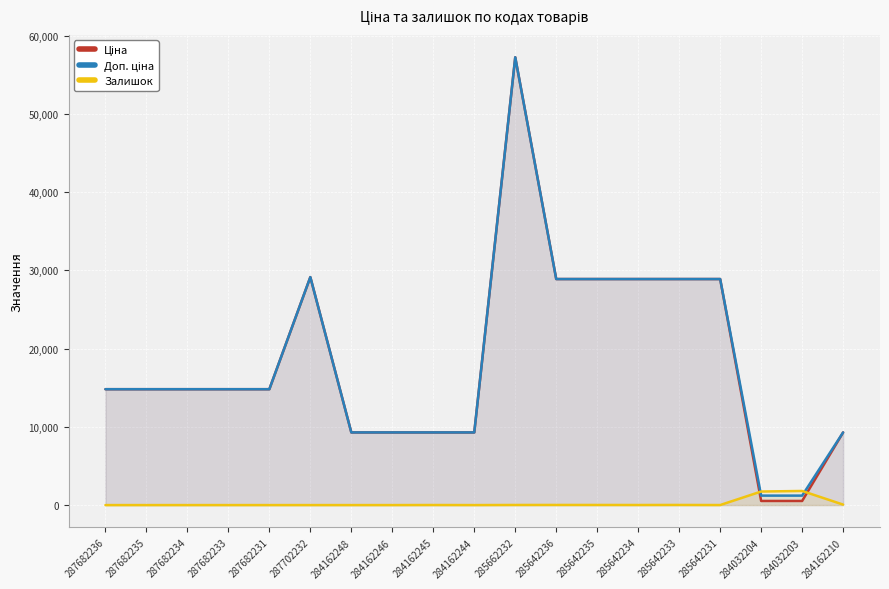

What is the label of the 2nd point from the left?

287682235